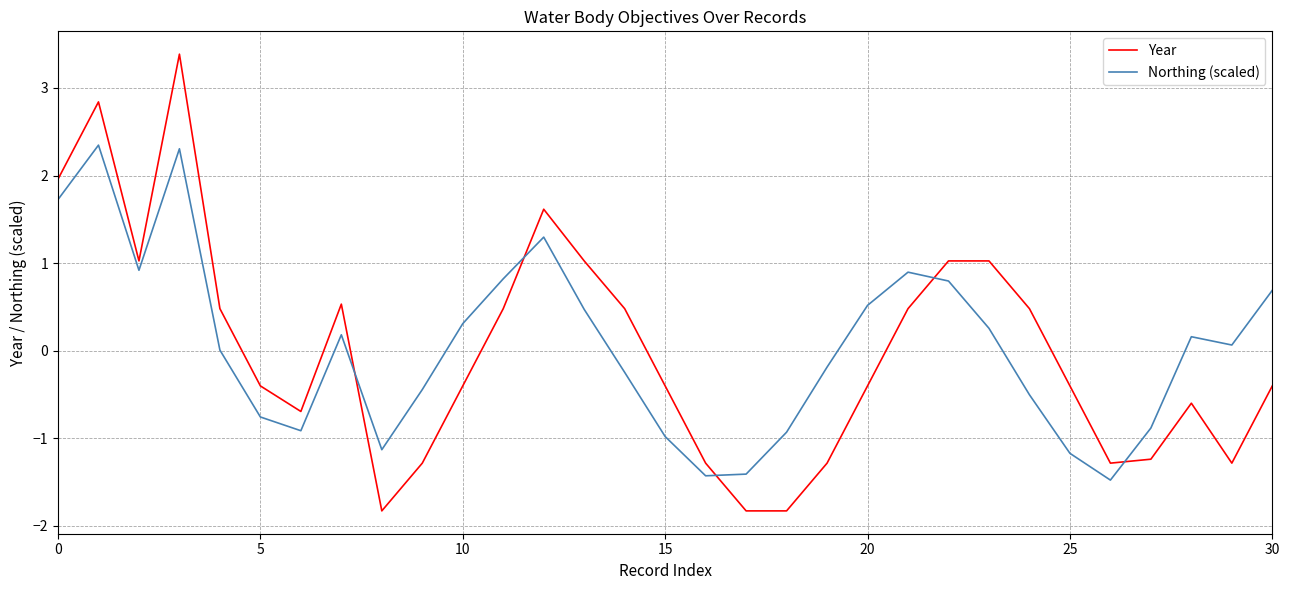

Rank the series by their maximum value, from lowest to highest.

Northing (scaled), Year